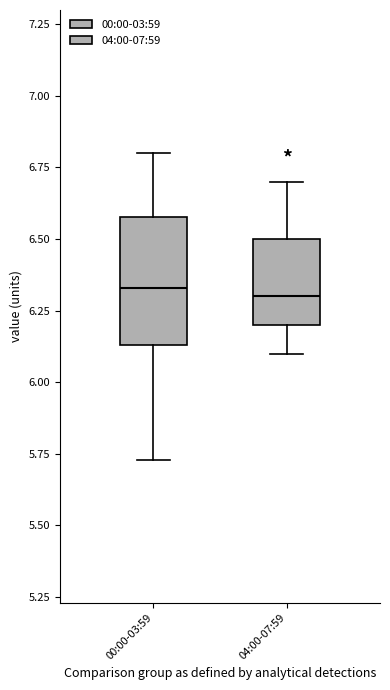

Which box is the tallest, from its lower edge to its upper edge?

00:00-03:59